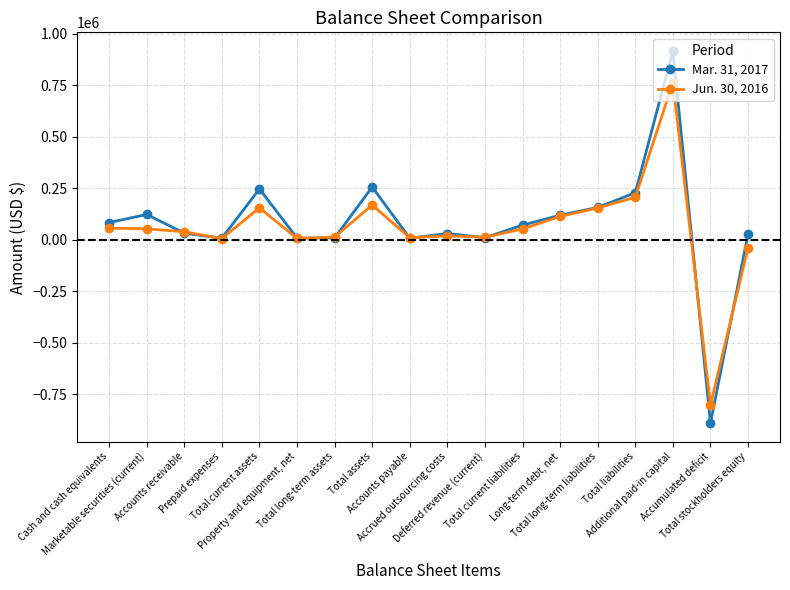

Which label corresponds to the largest value in the chart?

Additional paid-in capital